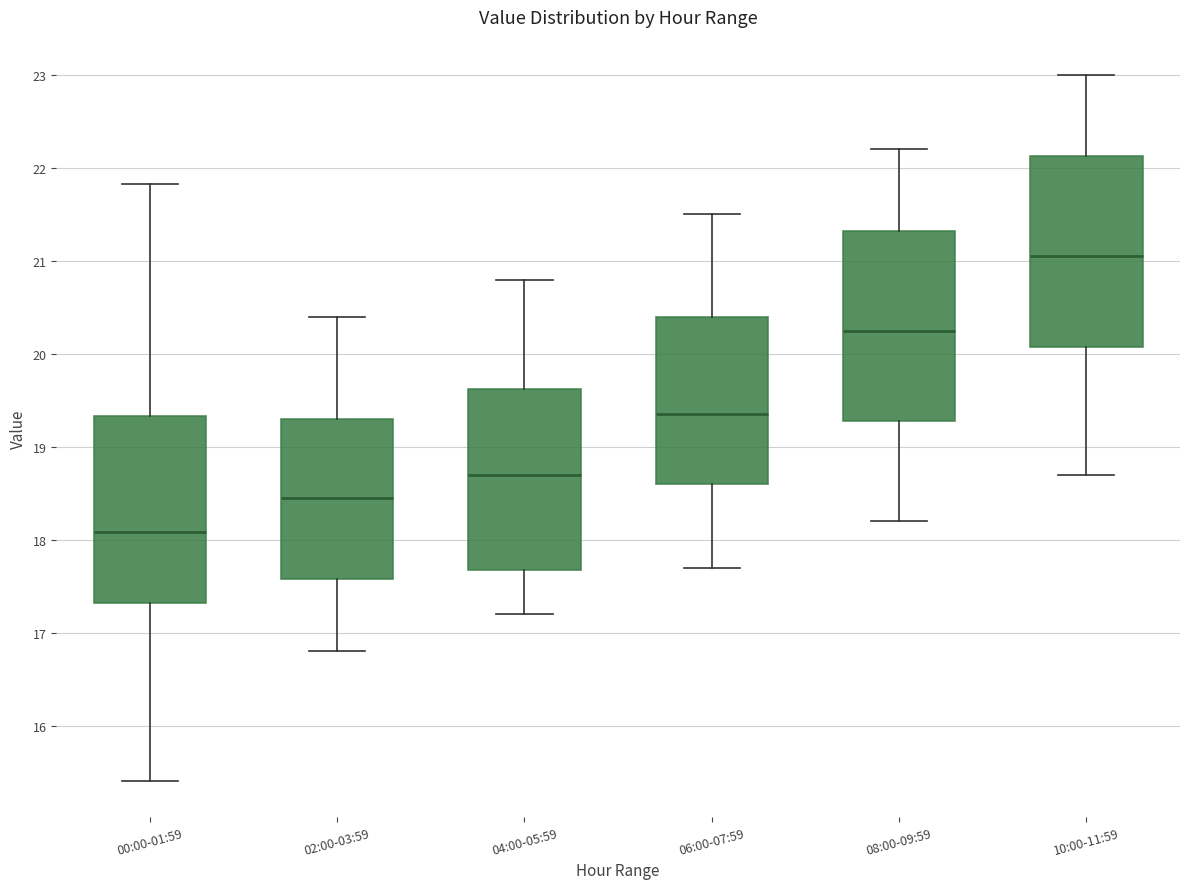

Reading left to right, transcribe this box plot: for each box, give where its median line is, the range the box spans, and where its two whiskers end, as read against the y-axis. The values are not printed on the chart, so give them approximately, as read against the axis.

00:00-01:59: median 18.1, box 17.3 to 19.3, whiskers 15.4 to 21.8
02:00-03:59: median 18.5, box 17.6 to 19.3, whiskers 16.8 to 20.4
04:00-05:59: median 18.7, box 17.7 to 19.6, whiskers 17.2 to 20.8
06:00-07:59: median 19.4, box 18.6 to 20.4, whiskers 17.7 to 21.5
08:00-09:59: median 20.3, box 19.3 to 21.3, whiskers 18.2 to 22.2
10:00-11:59: median 21.1, box 20.1 to 22.1, whiskers 18.7 to 23.0